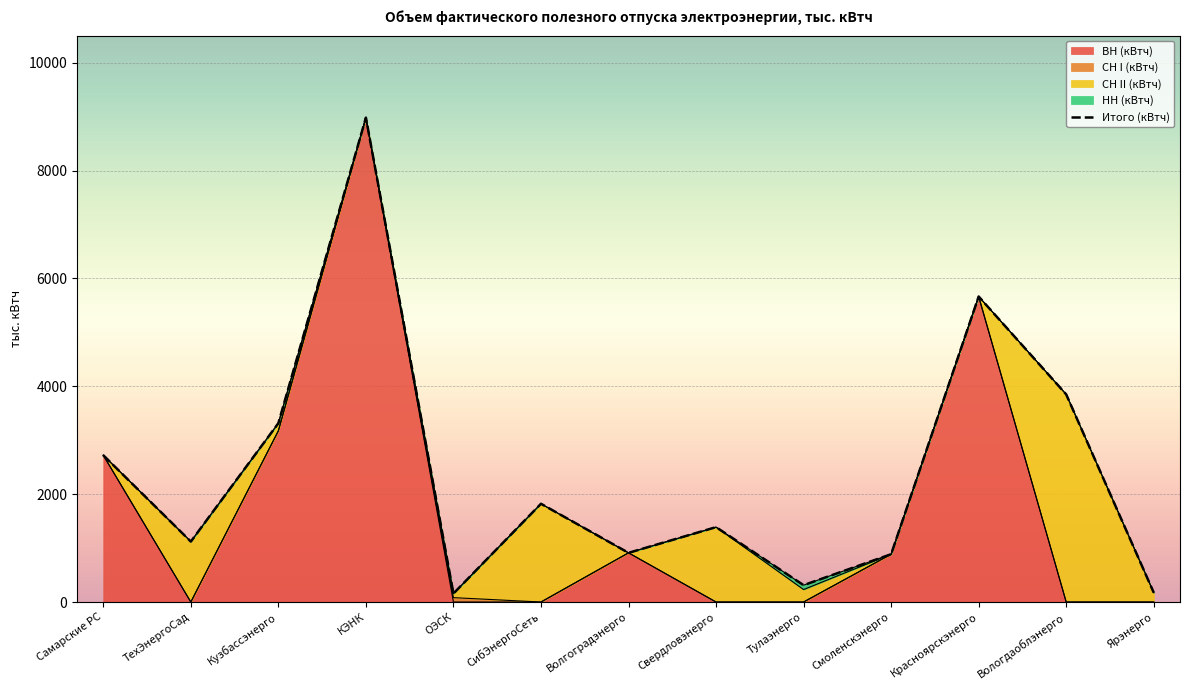

Rank the categories by value from highest to lowest.

КЭНК, Красноярскэнерго, Вологдаоблэнерго, Кузбассэнерго, Самарские РС, СибЭнергоСеть, Свердловэнерго, ТехЭнергоСад, Волгоградэнерго, Смоленскэнерго, Тулаэнерго, Ярэнерго, ОЭСК